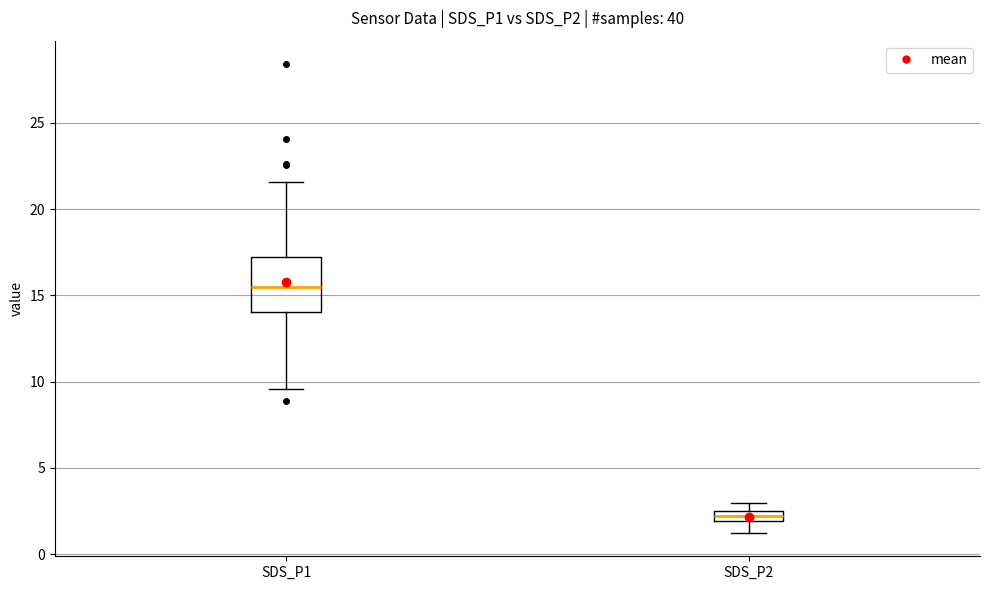

Where is the upper edge of the box for SDS_P2 on the y-axis? The values are not printed on the chart, so give them approximately, as read against the axis.

2.5